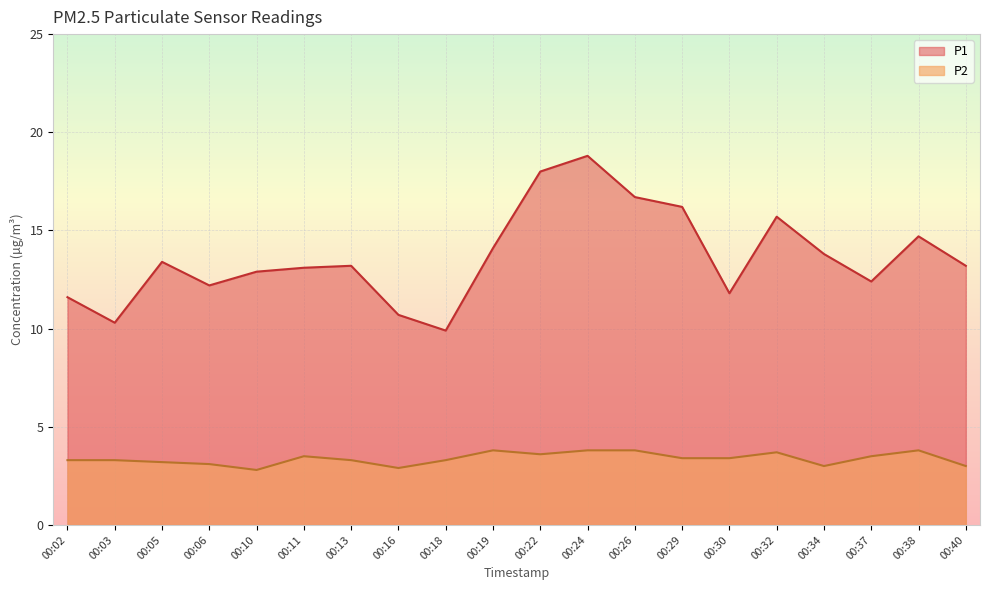

True or false: P1 and P2 cross at least once.

False